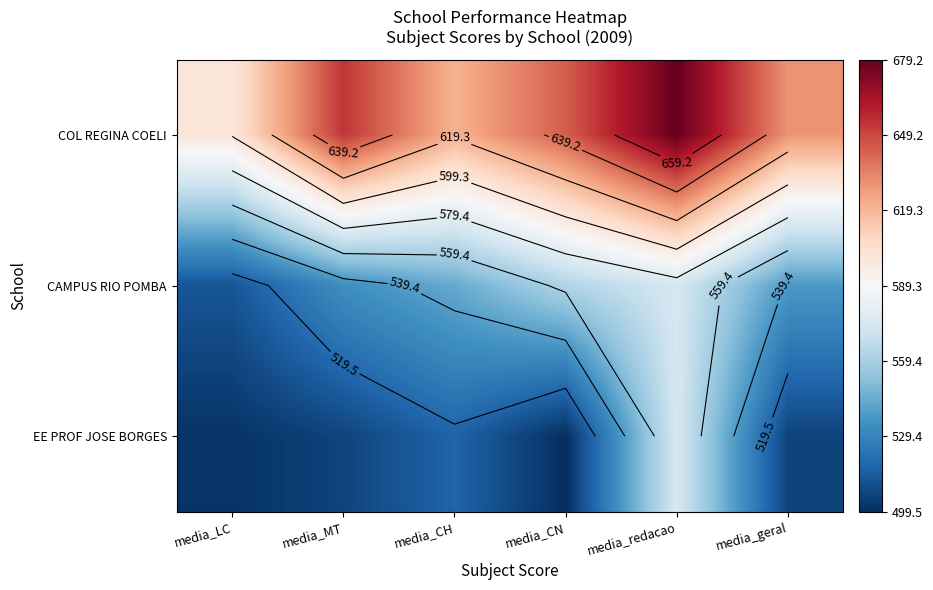

True or false: CAMPUS RIO POMBA has a value of 543.9 at media_CH.

True